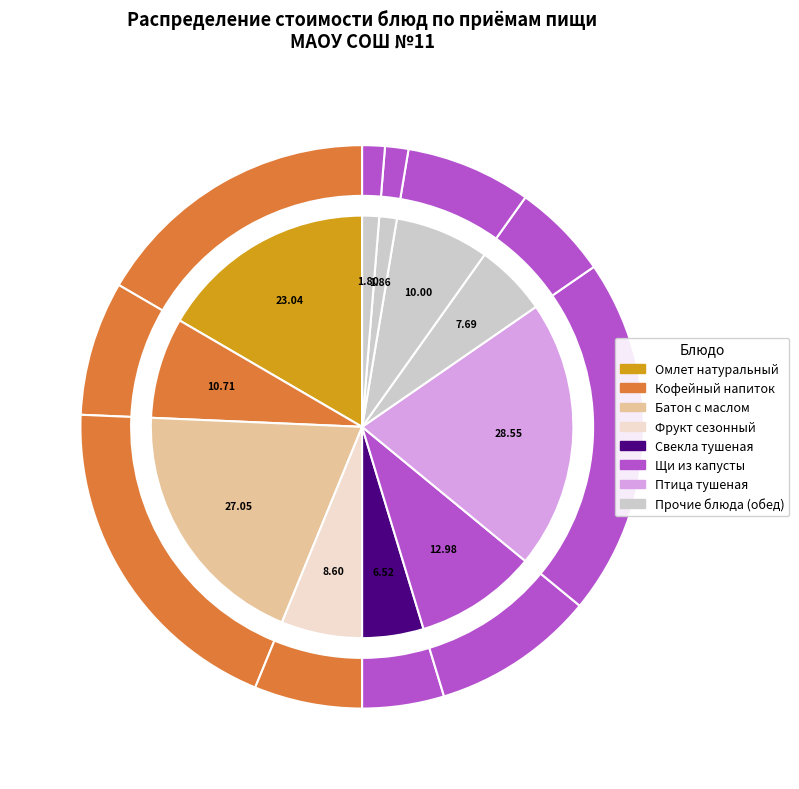

Which has a higher value, Кофейный напиток с молоком or Свекла тушеная с яблоками?

Кофейный напиток с молоком